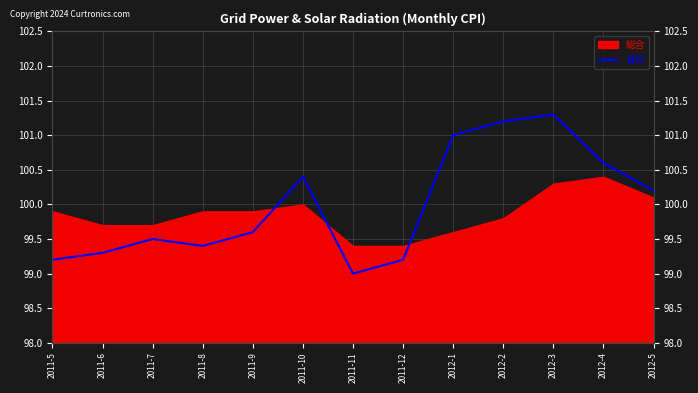

Which label corresponds to the largest value in the chart?

2012-3